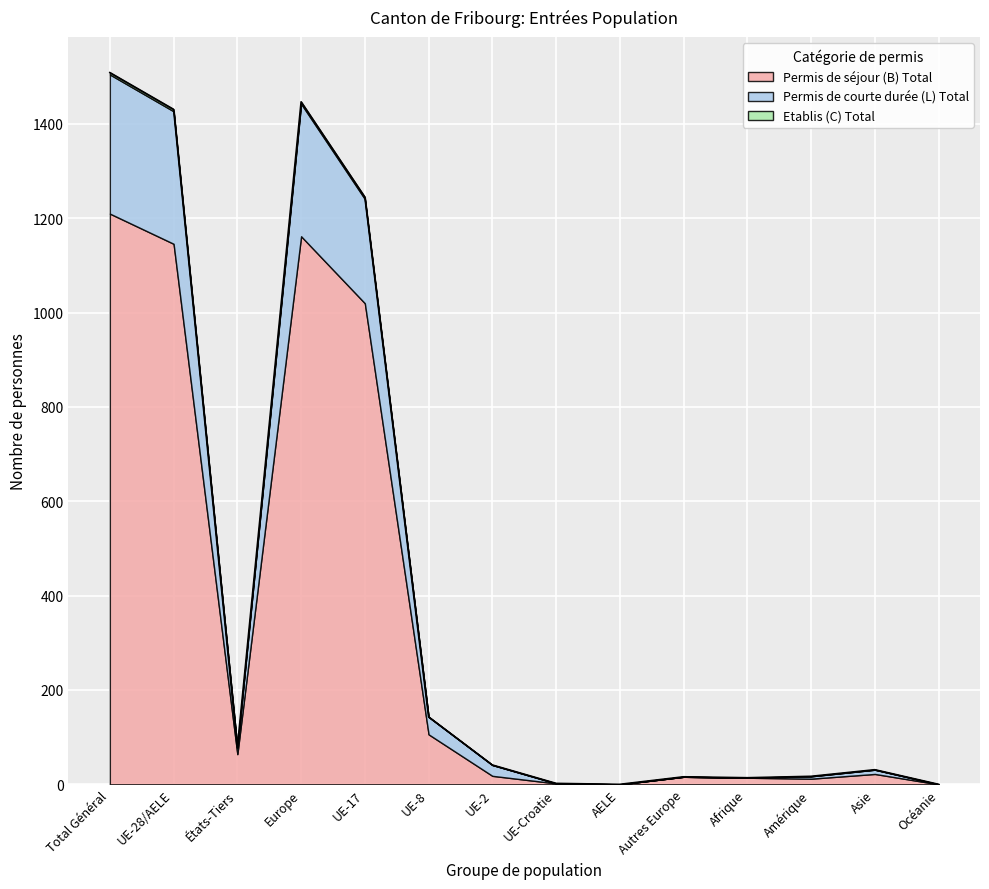

True or false: Permis de séjour (B) Total and Etablis (C) Total cross at least once.

False